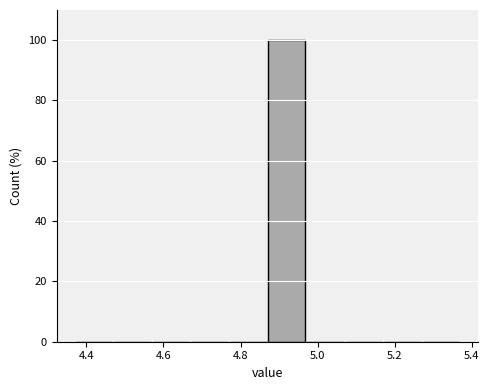

Reading left to right, transcribe this chart: for each bar, give the range it covers on the x-axis and its height. Neither the bar edges nor the heights are printed on the chart, so give them approximately, as read against the axes.

4.37 to 4.47: 0
4.47 to 4.57: 0
4.57 to 4.67: 0
4.67 to 4.77: 0
4.77 to 4.87: 0
4.87 to 4.97: 100
4.97 to 5.07: 0
5.07 to 5.17: 0
5.17 to 5.27: 0
5.27 to 5.37: 0